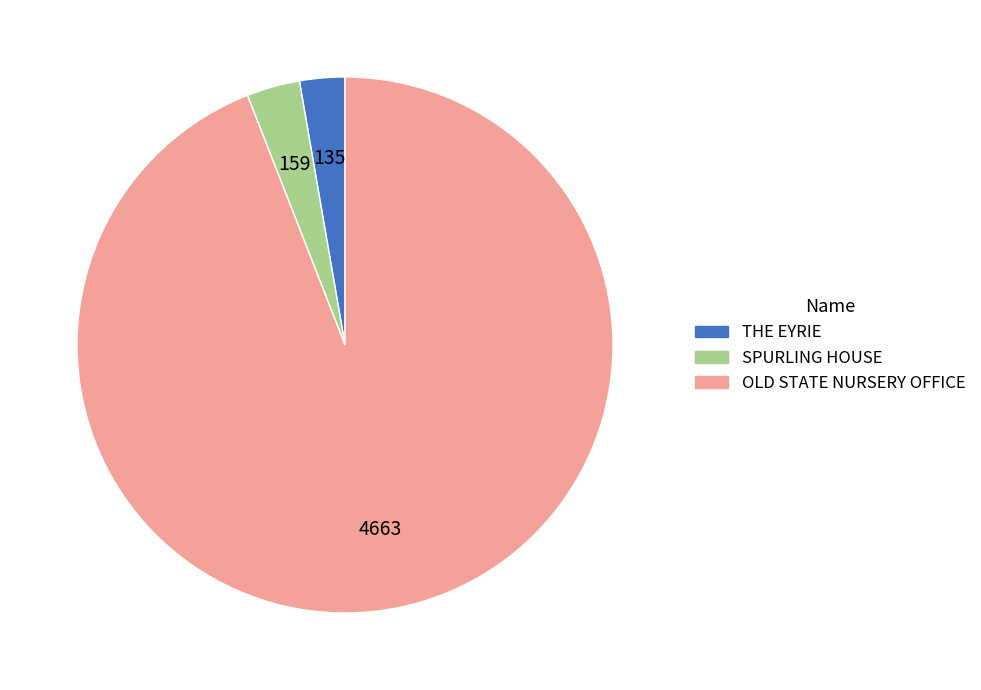

Which slice is the largest?

OLD STATE NURSERY OFFICE